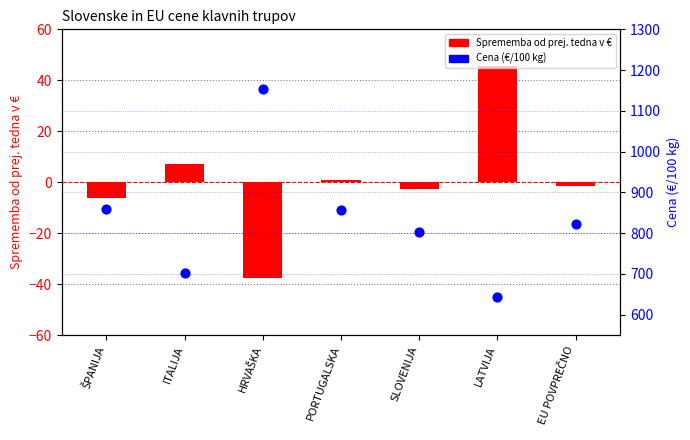

At how many categories does at least one series exceed 983?

1